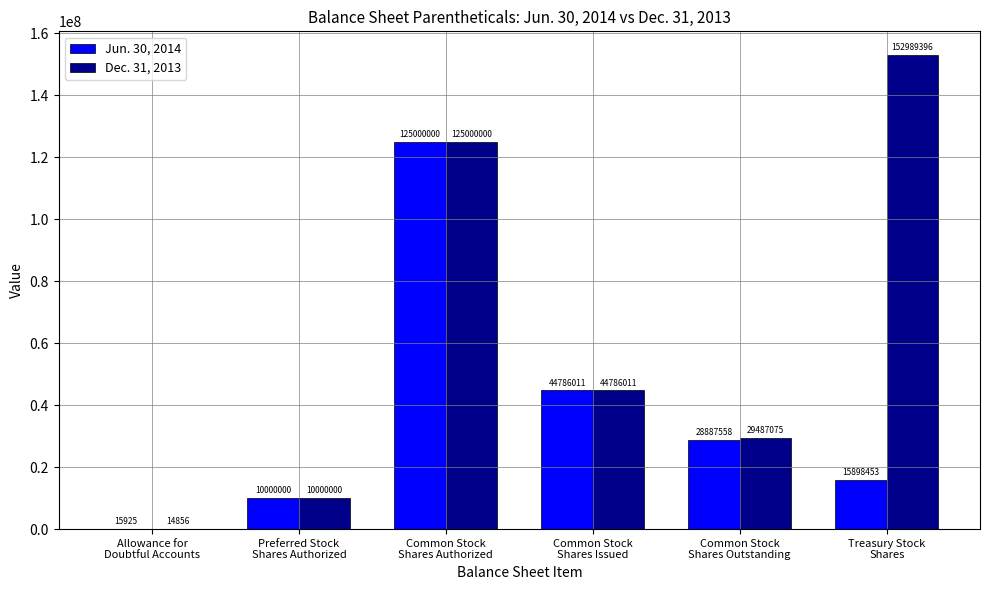

What is the highest value of the Jun. 30, 2014 series?

125000000